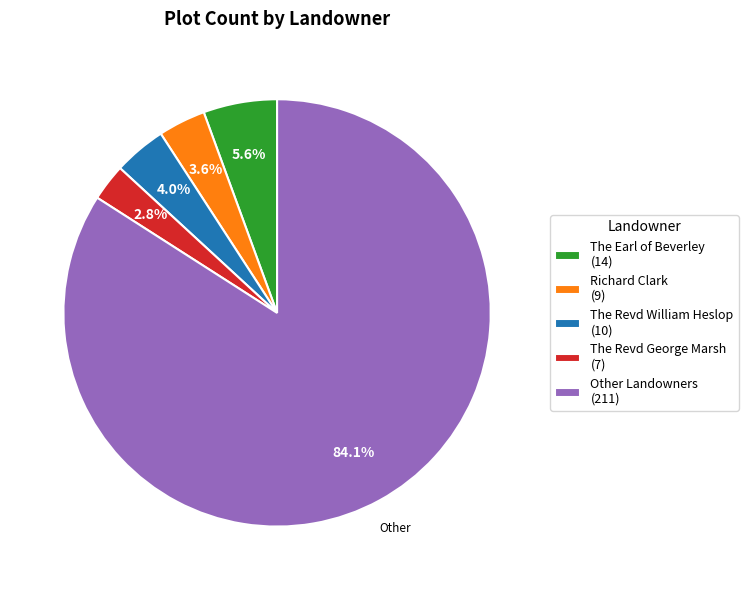

Which slice is the smallest?

The Revd George Marsh